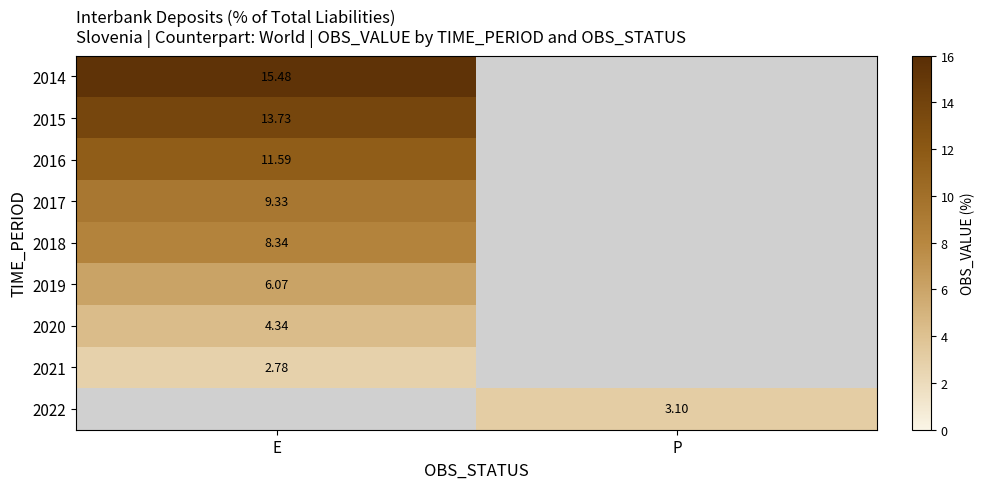

At E, list the series in order from smallest to largest.

2021, 2022, 2020, 2019, 2018, 2017, 2016, 2015, 2014